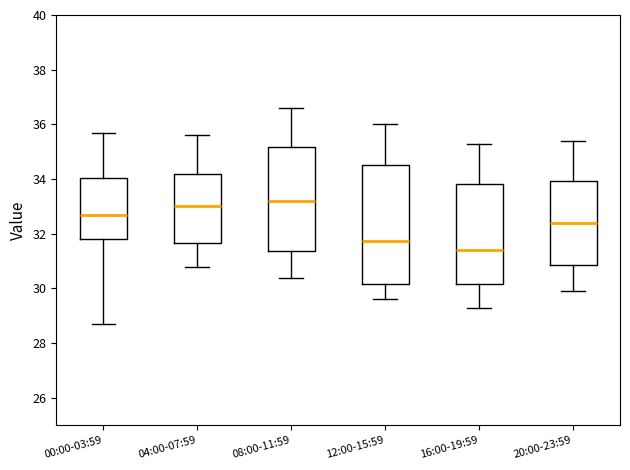

Where does the upper whisker of the box for 20:00-23:59 end on the y-axis? The values are not printed on the chart, so give them approximately, as read against the axis.

35.4